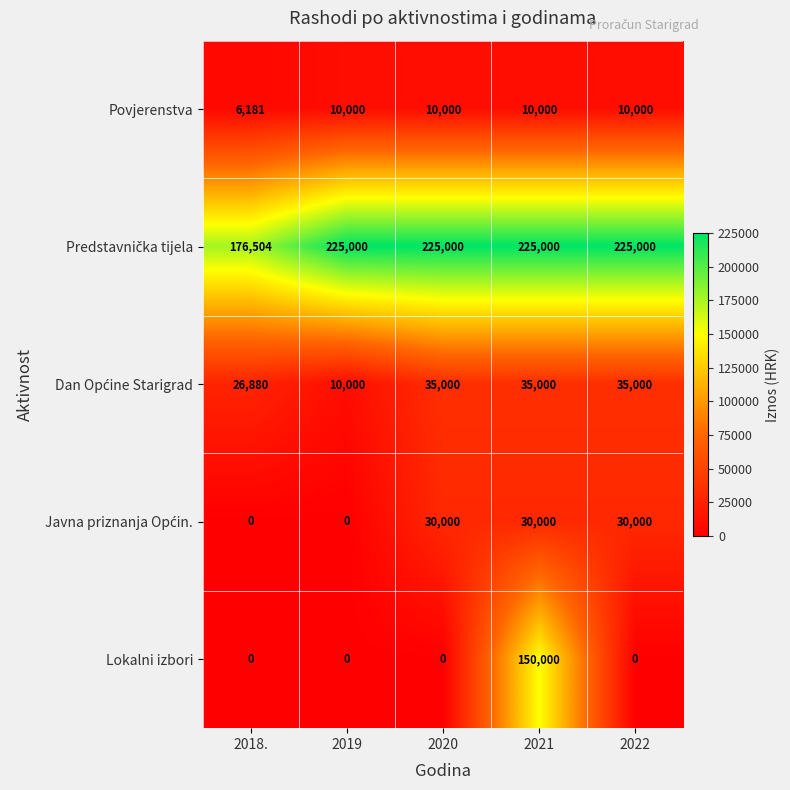

What is the greatest value displayed?

225000